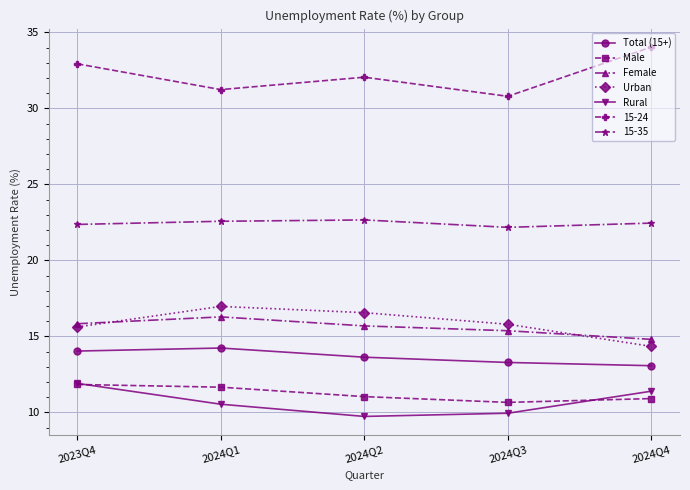

What is the total value across all series at 2024Q4?

121.0